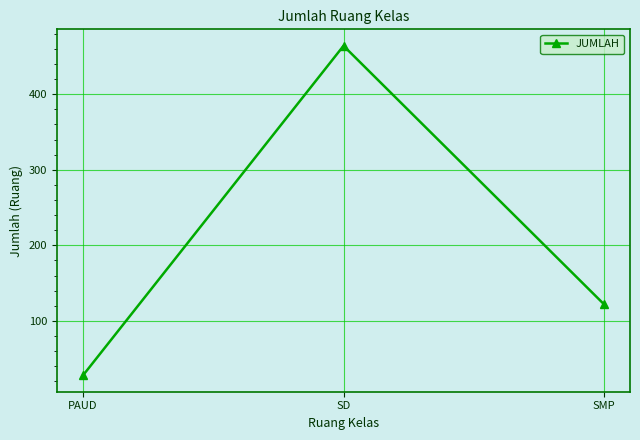

At which category does the chart reach its peak across all series?

SD